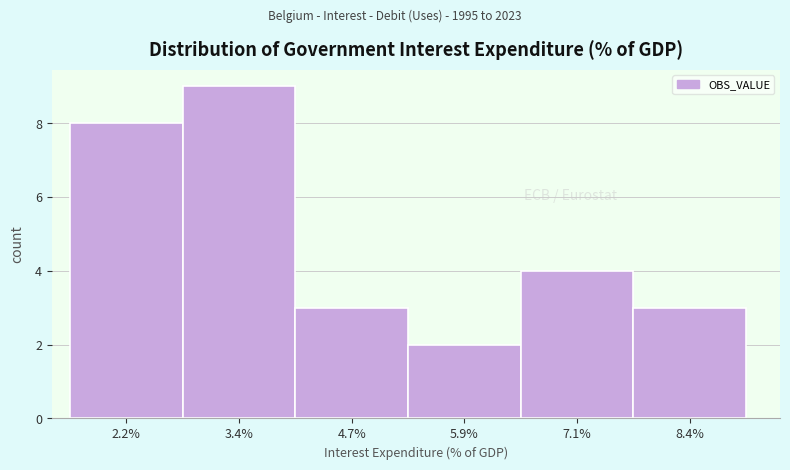

Reading left to right, list every bar in this chart as the range it spans on the x-axis followed by its height. Neither the bar edges nor the heights are printed on the chart, so give them approximately, as read against the axes.

1.6 to 2.8: 8
2.8 to 4.0: 9
4.0 to 5.2: 3
5.2 to 6.6: 2
6.6 to 7.8: 4
7.8 to 9.0: 3